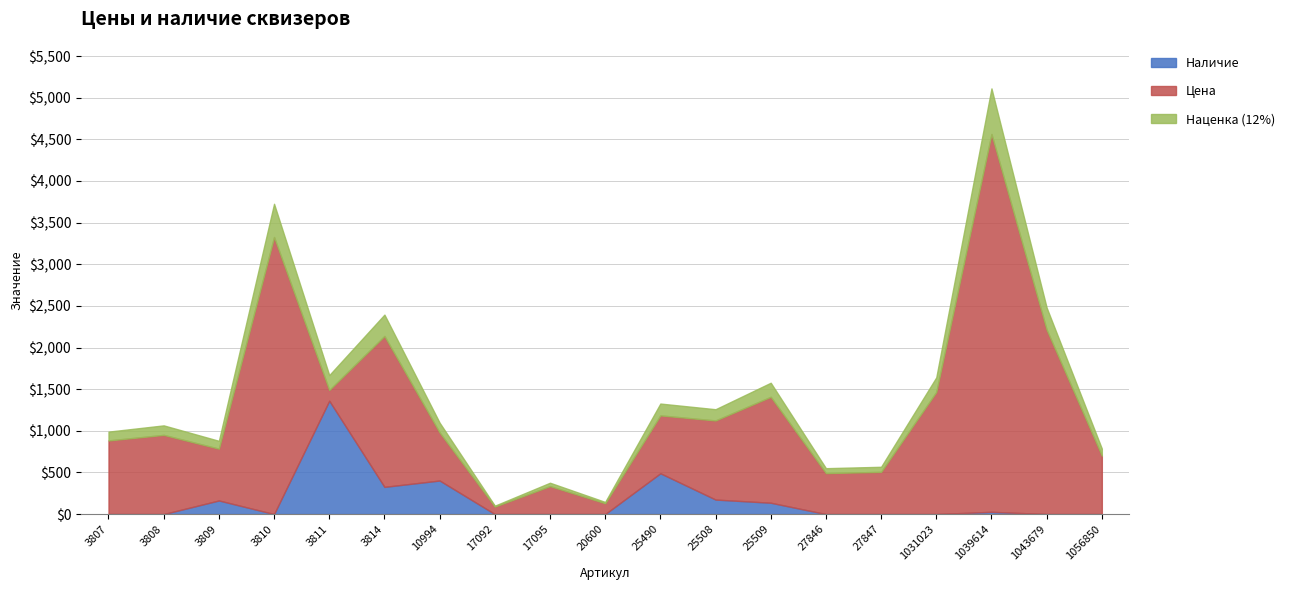

At which label does Цена first exceed 702?

3807